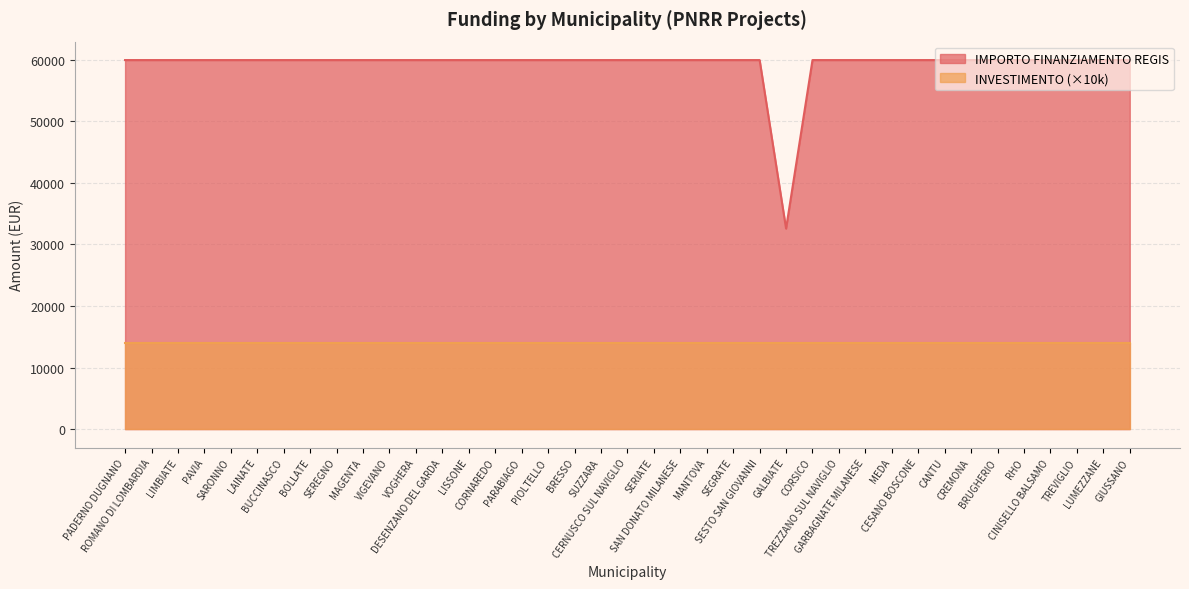

Does the chart display data point markers on the line(s)?

No